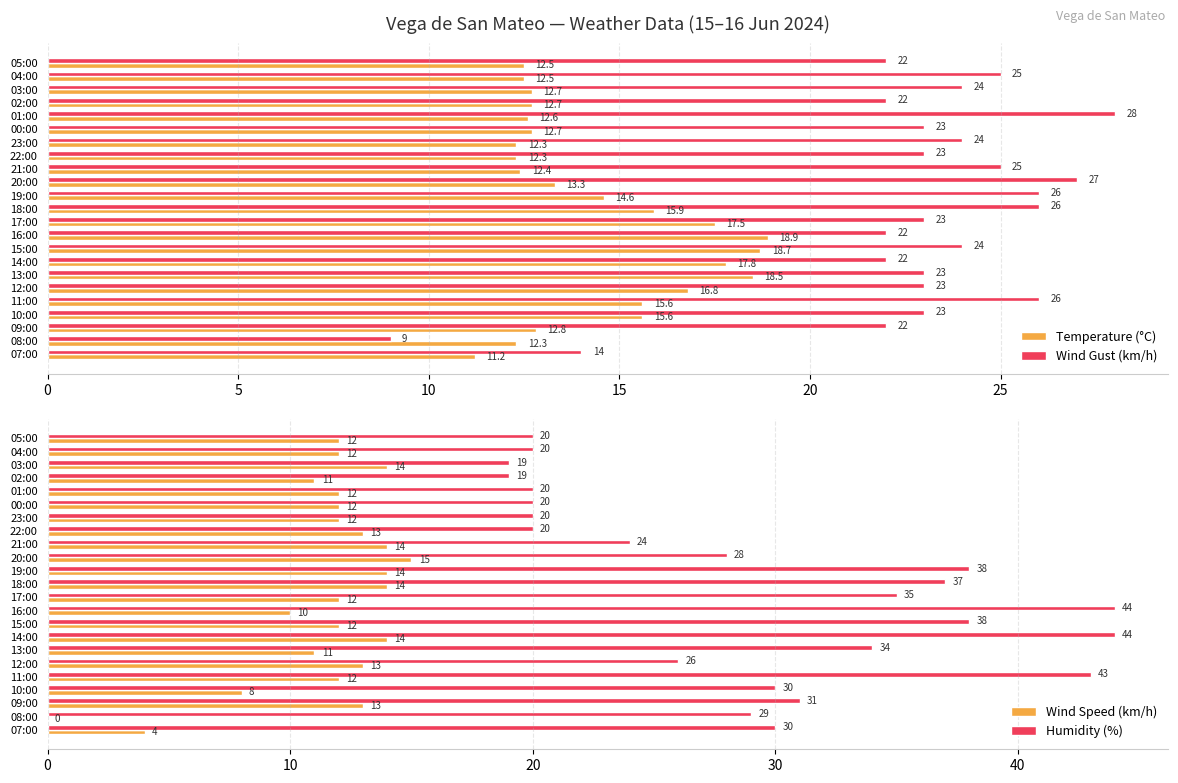

What value does the Temperature (°C) series have at 11:00?

15.6